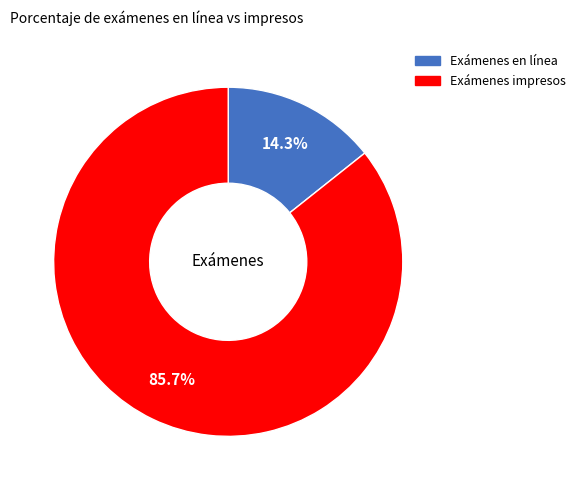

Which slice is the smallest?

Exámenes en línea